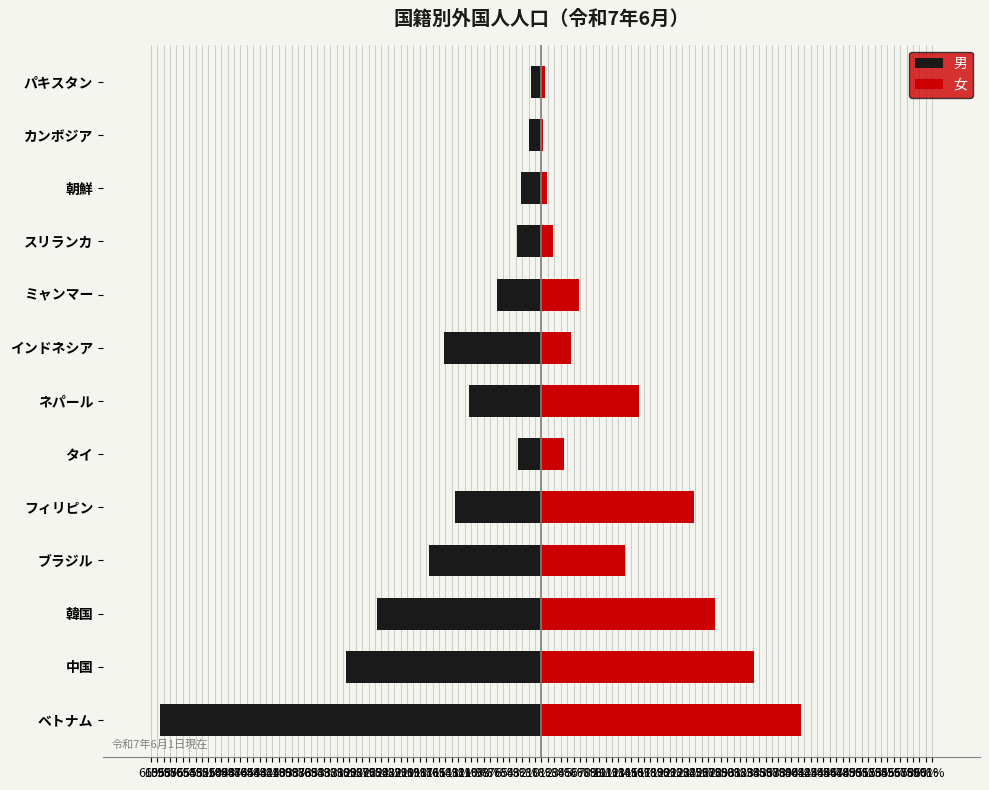

What is the sum of the 男 values at ベトナム and タイ?

-63.2